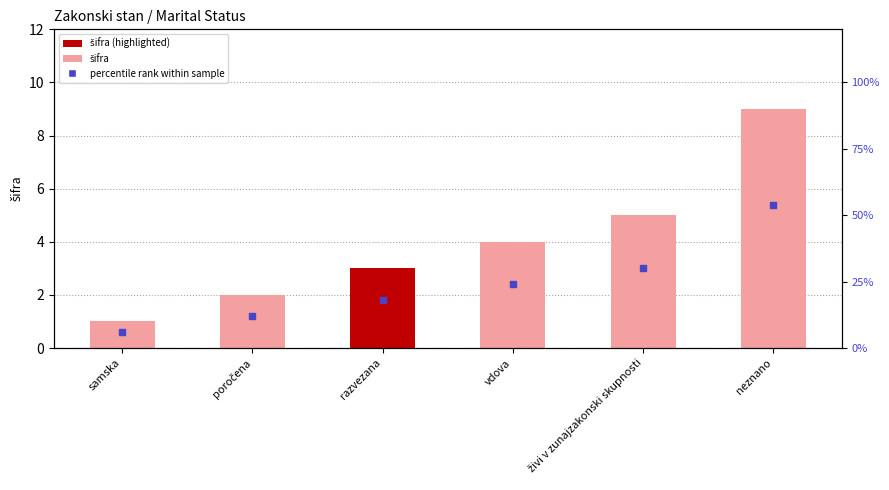

Between samska and razvezana, which is larger?

razvezana